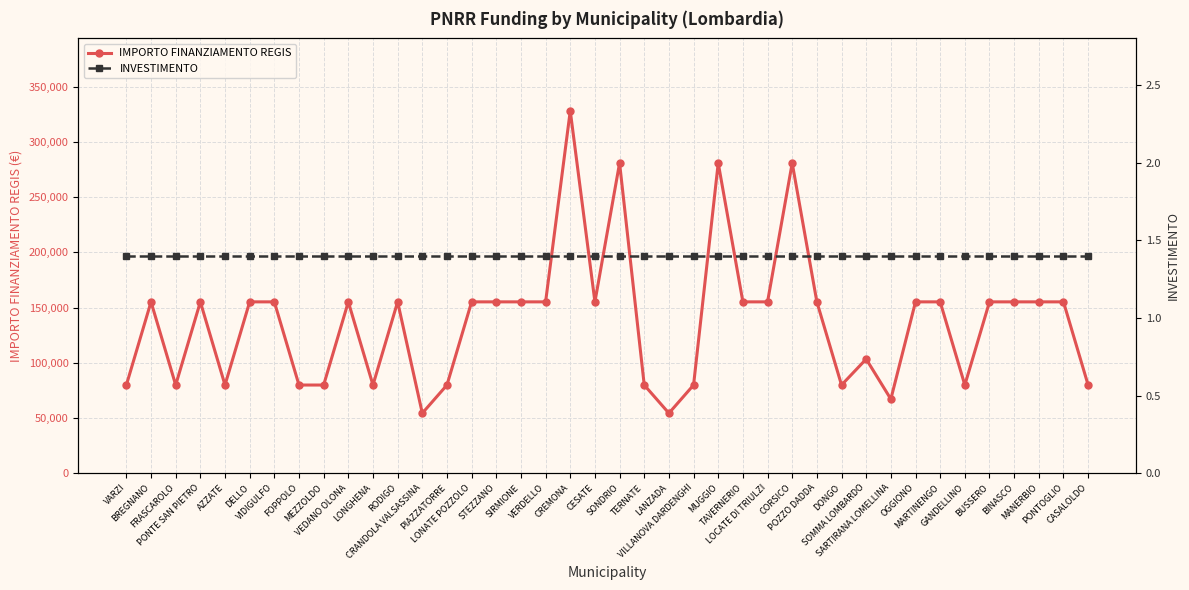

What is the difference between the second highest and second lowest values in the IMPORTO FINANZIAMENTO REGIS series?

226520